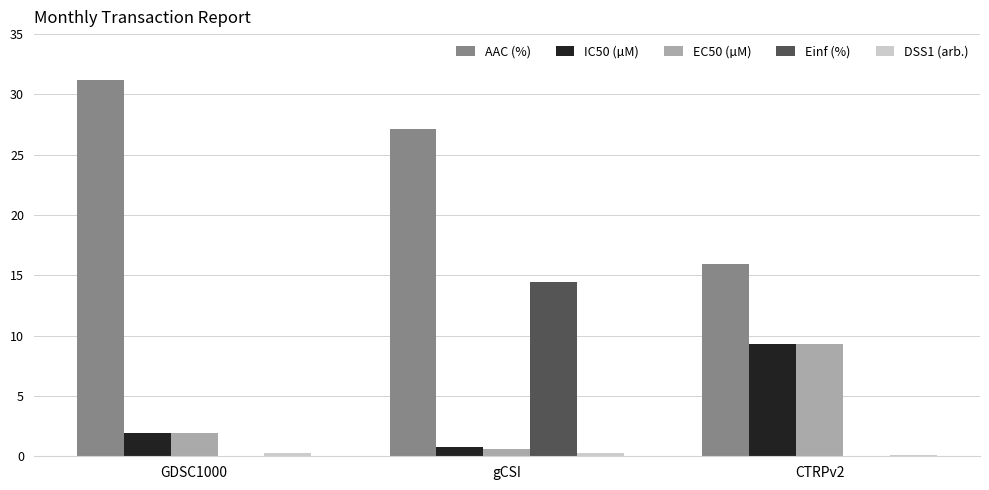

The value of IC50 (µM) at CTRPv2 is 3.0. True or false?

False